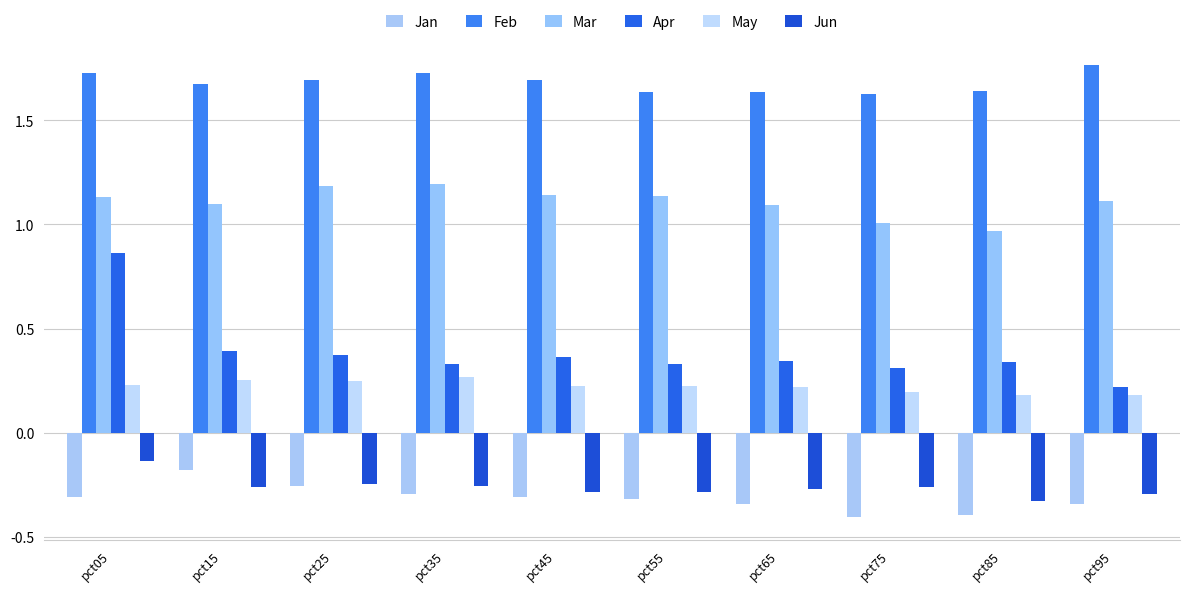

Which series has the largest total across all categories?

Feb